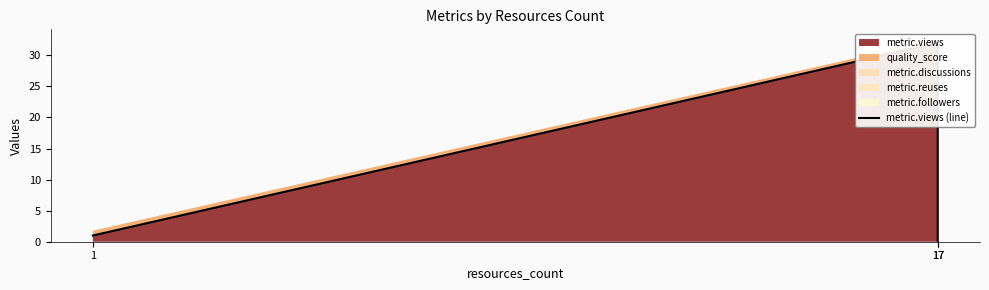

At which label is the value closest to 16?

1